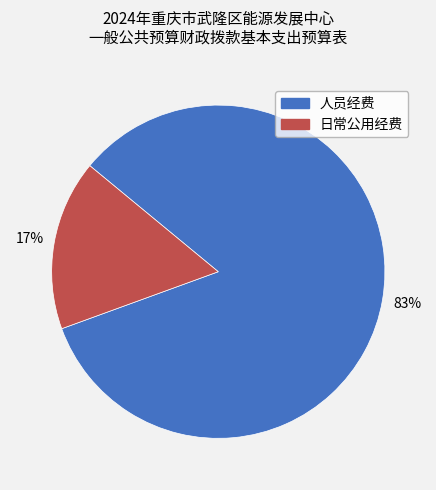

Which category has the biggest portion of the pie?

人员经费